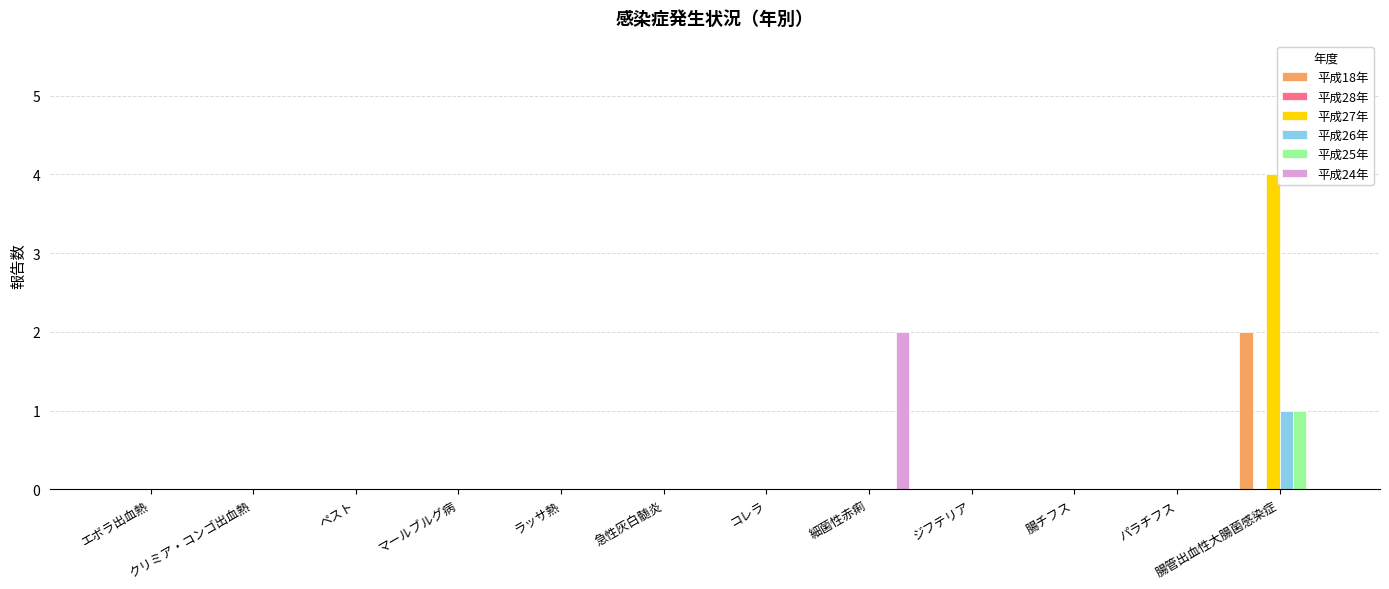

What is the greatest value displayed?

4